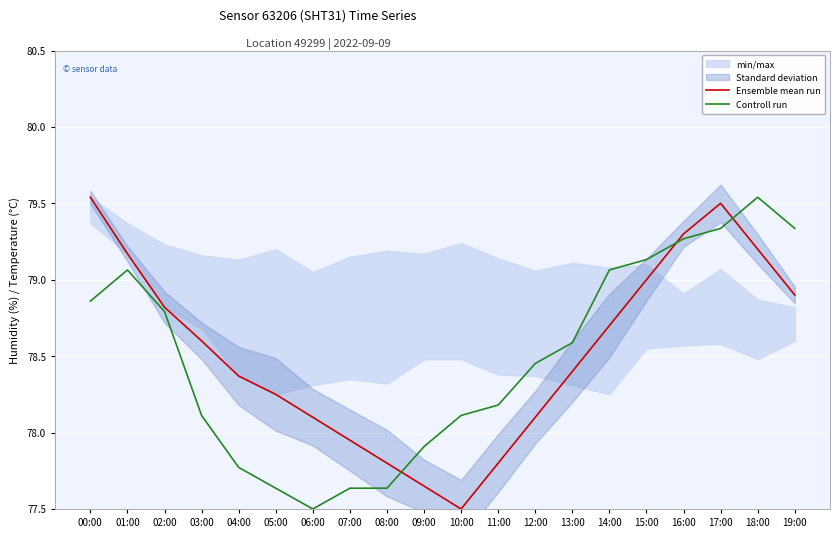

How many intersections are there between Controll run and Ensemble mean run?

3